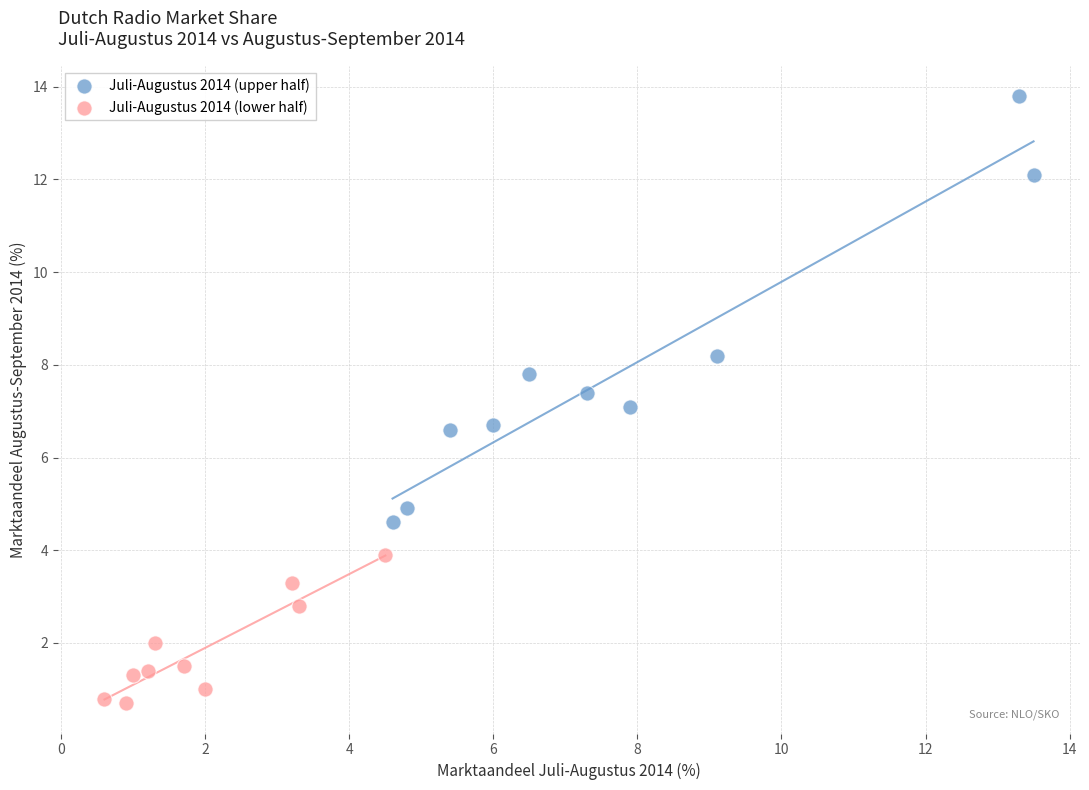

Which series contains the highest Y value?

Juli-Augustus 2014 (upper half)